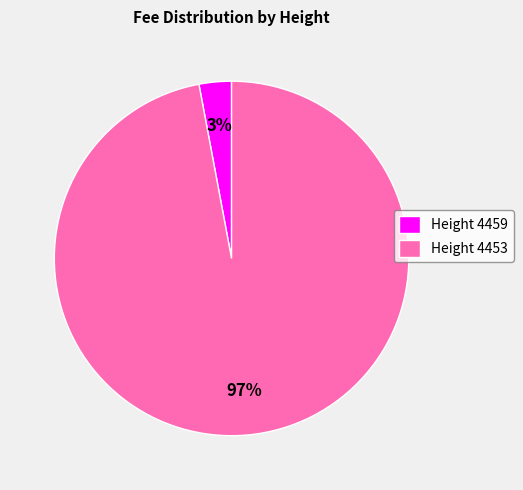

Which category accounts for the majority?

Height 4453